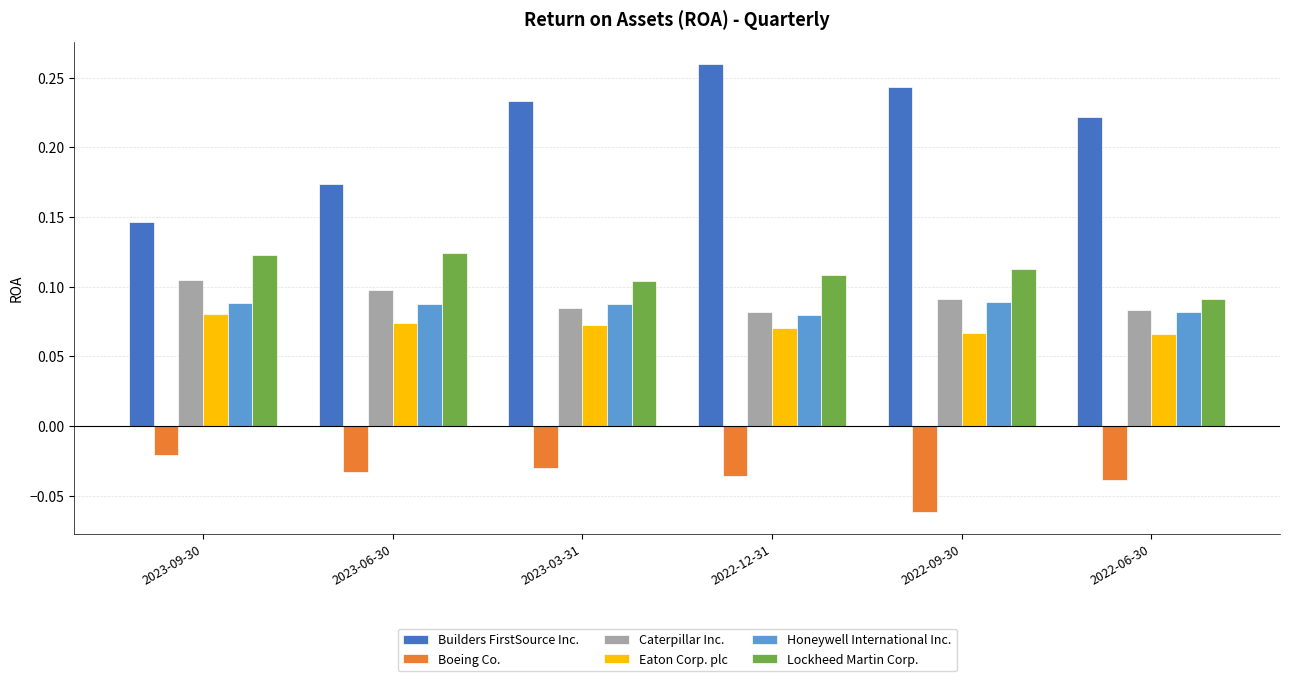

What is the label of the 5th bar from the right?

2023-06-30